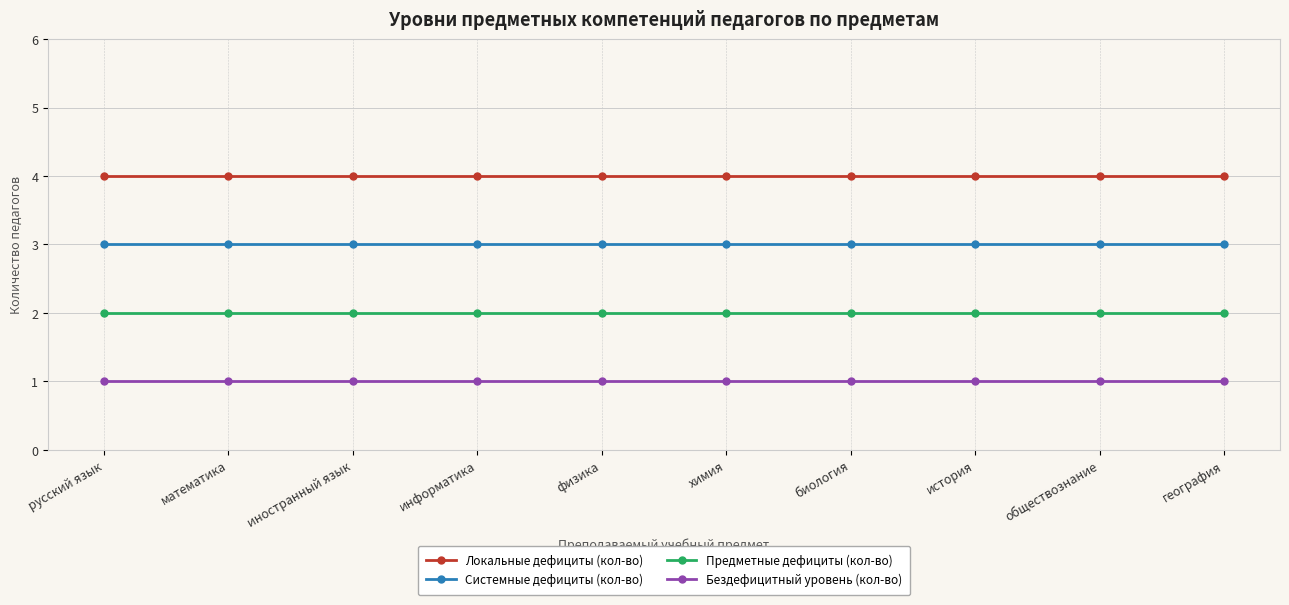

Does the chart display data point markers on the line(s)?

Yes